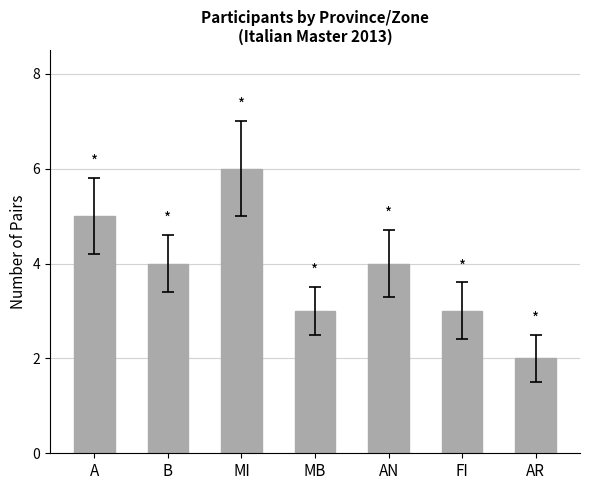

Which label corresponds to the smallest value in the chart?

AR